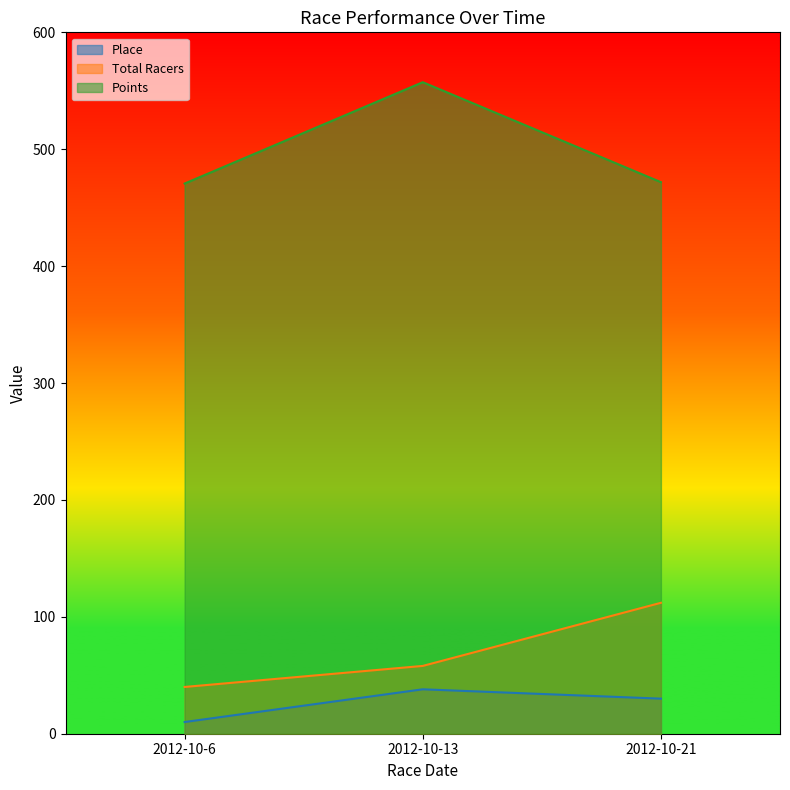

At which label does Total Racers reach its minimum?

2012-10-6